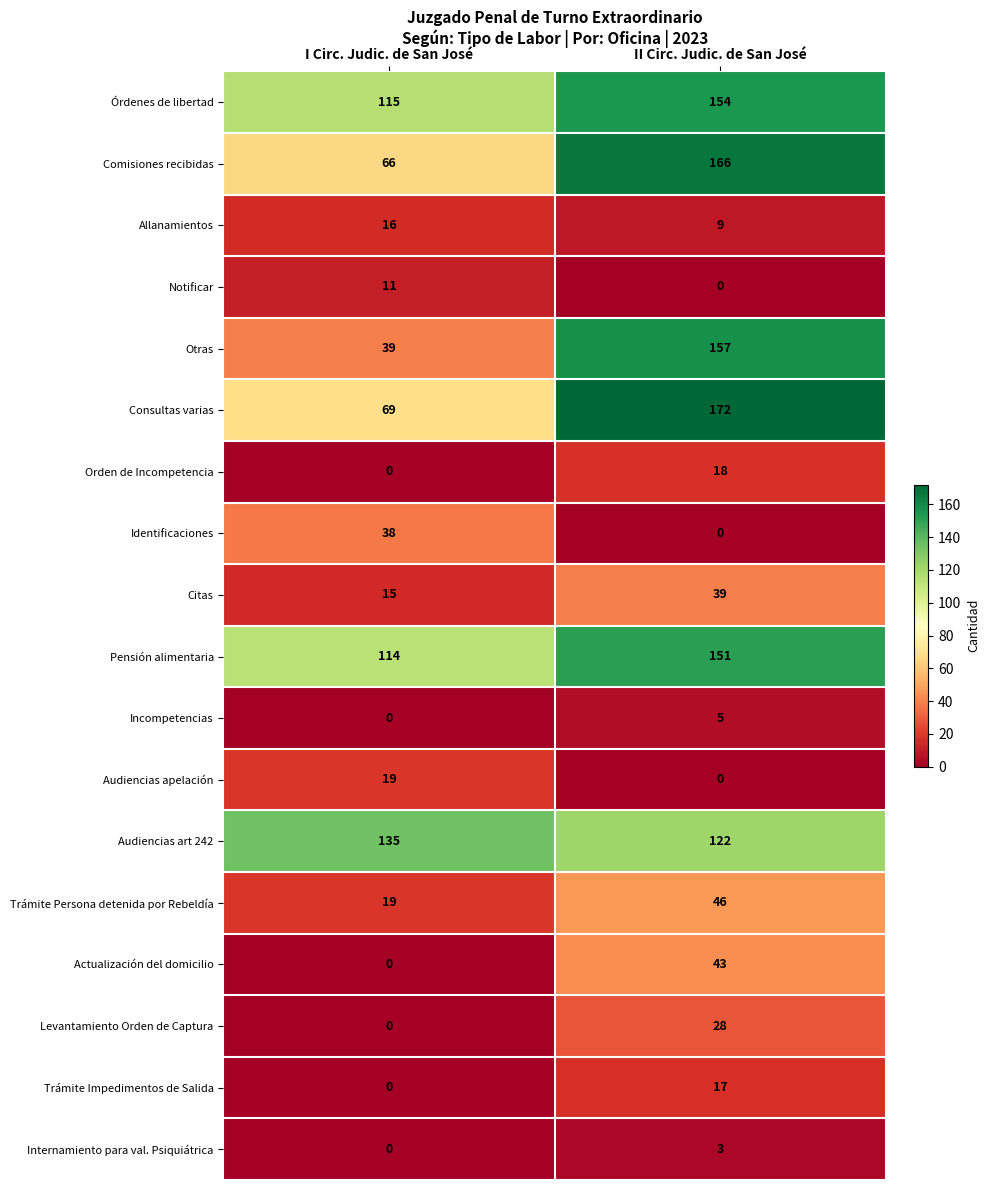

What is the difference between the highest and lowest values at II Circ. Judic. de San José?

172